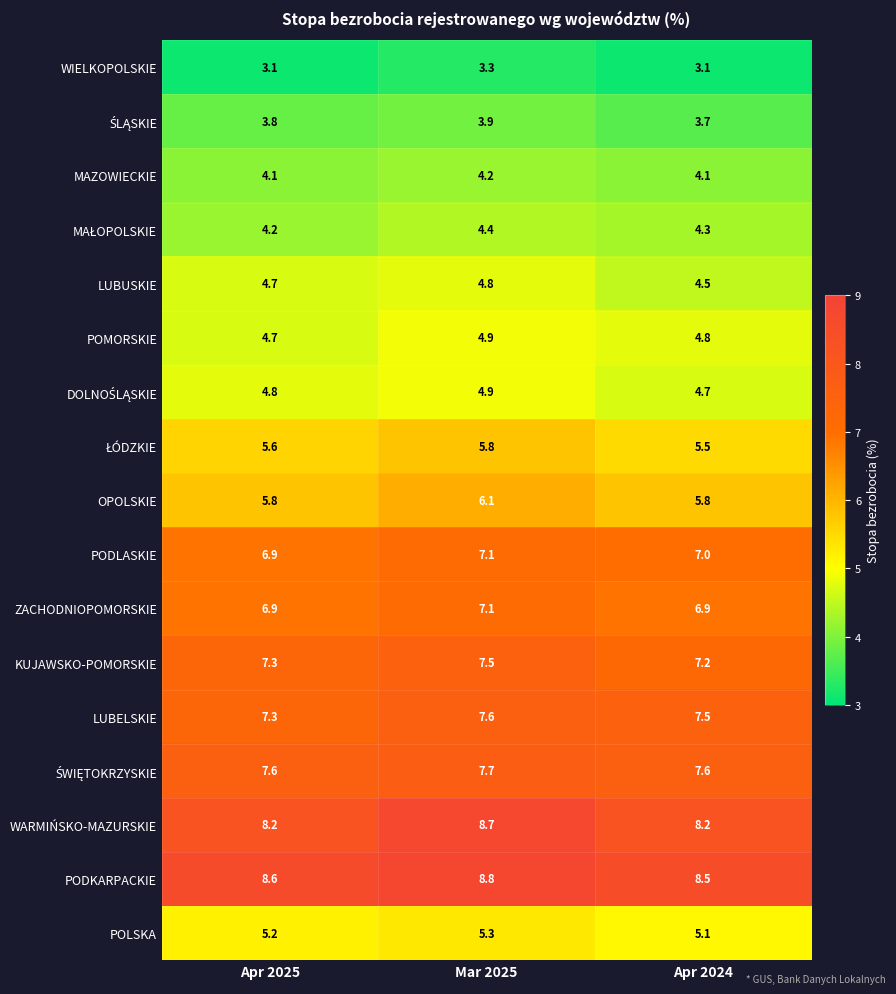

What is the total value across all series at Apr 2024?

98.5